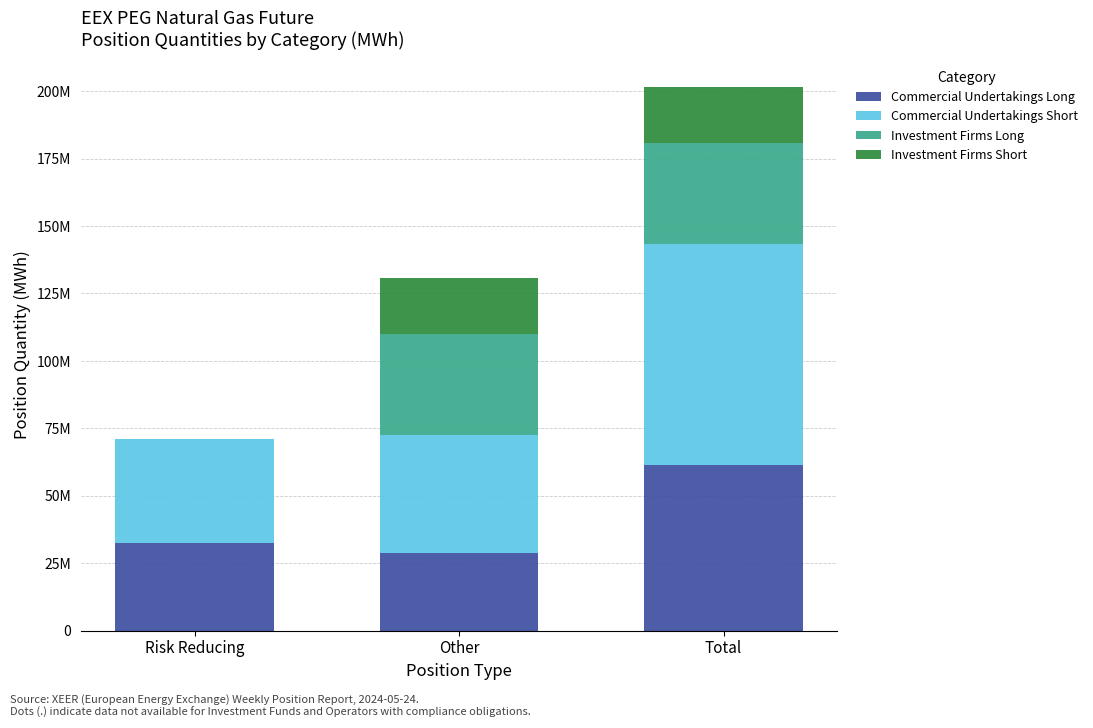

Are the bars grouped side by side (vs. stacked)?

No